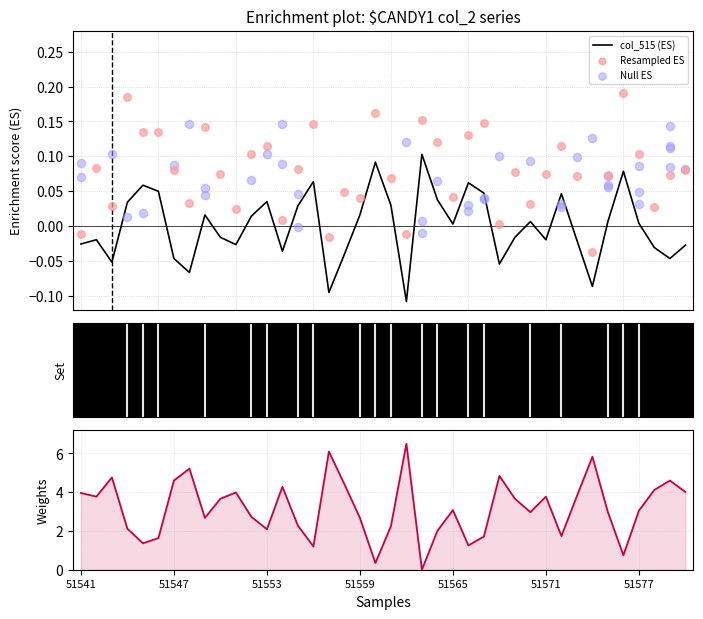

Which series has the largest total across all categories?

col_517